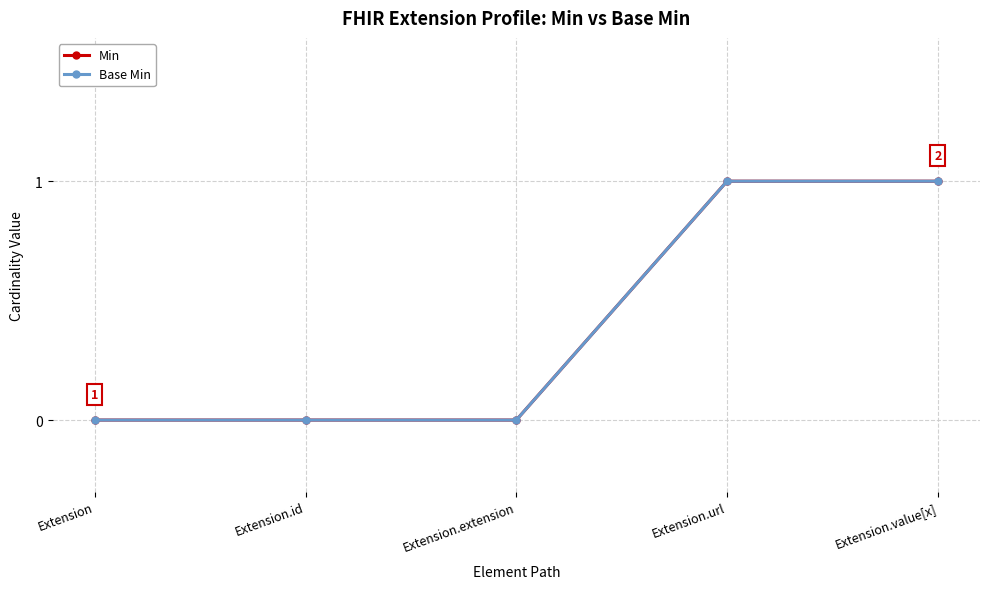

Does the chart have visible grid lines?

Yes